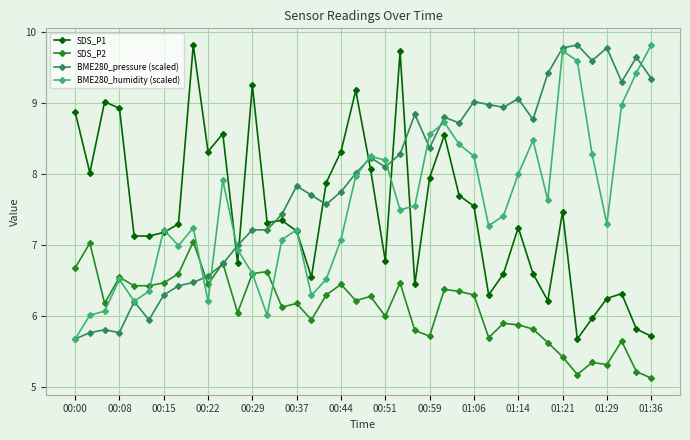

What is the value of the BME280_humidity (scaled) point at the 10th from the left?

6.2